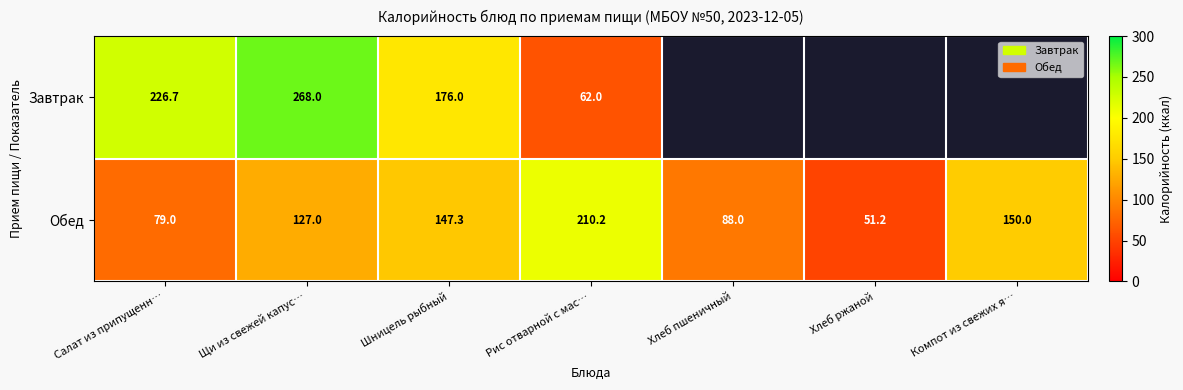

What is the maximum value for Обед?

210.2